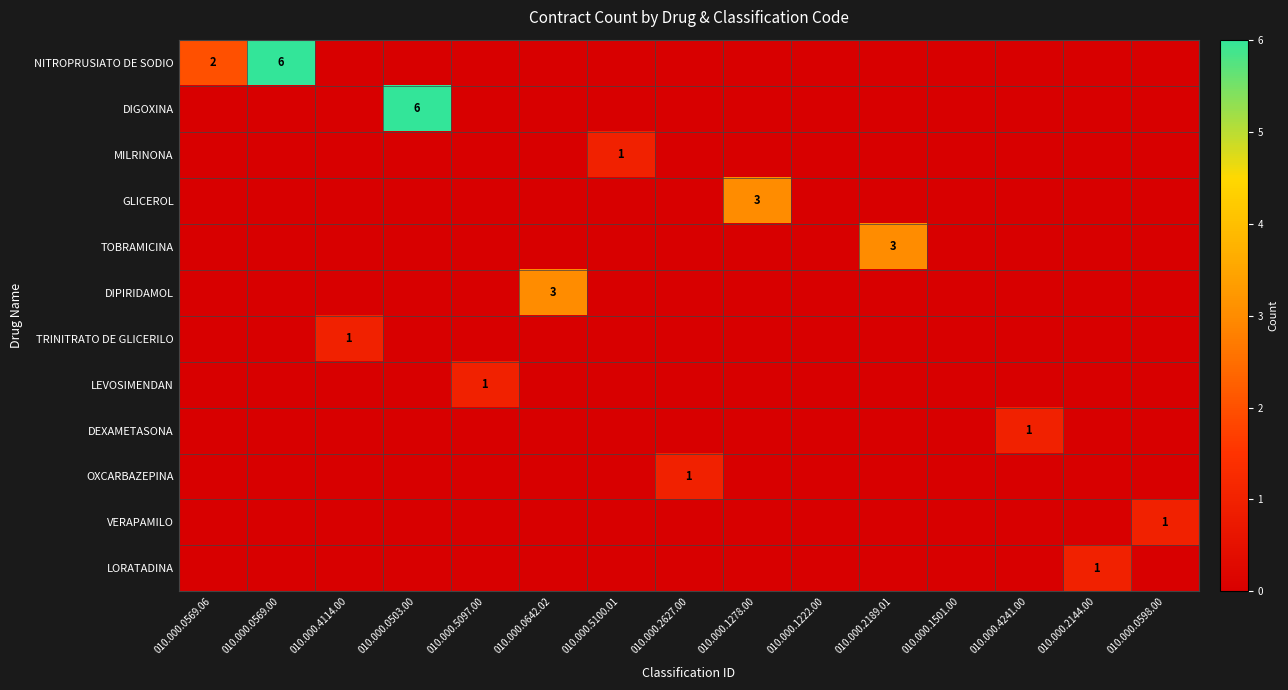

The MILRINONA series shows 1 at 010.000.5100.01. True or false?

True